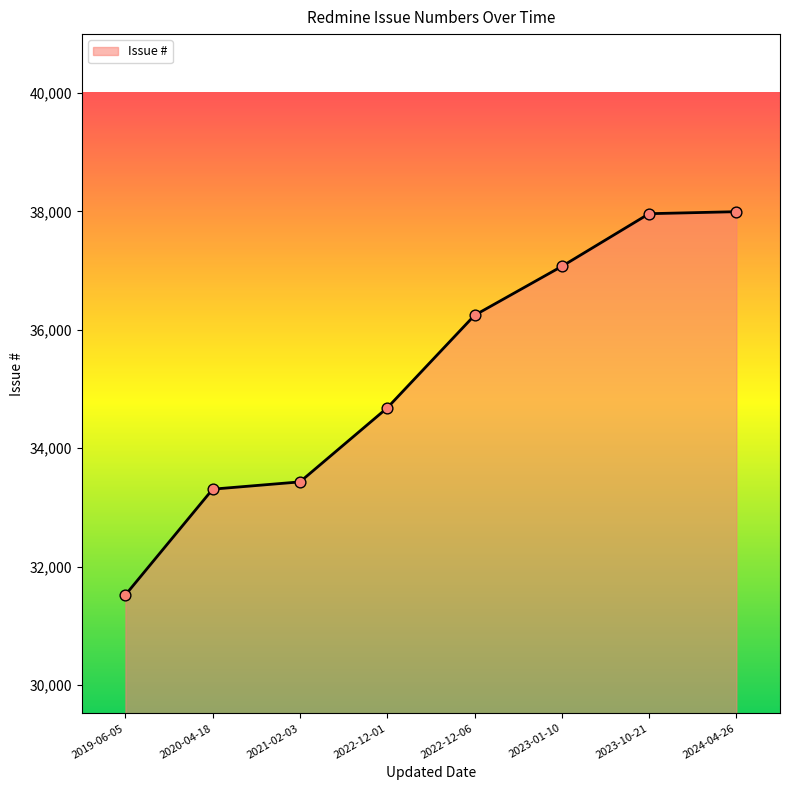

What is the change in value from 2022-12-01 to 2023-10-21?

+3281